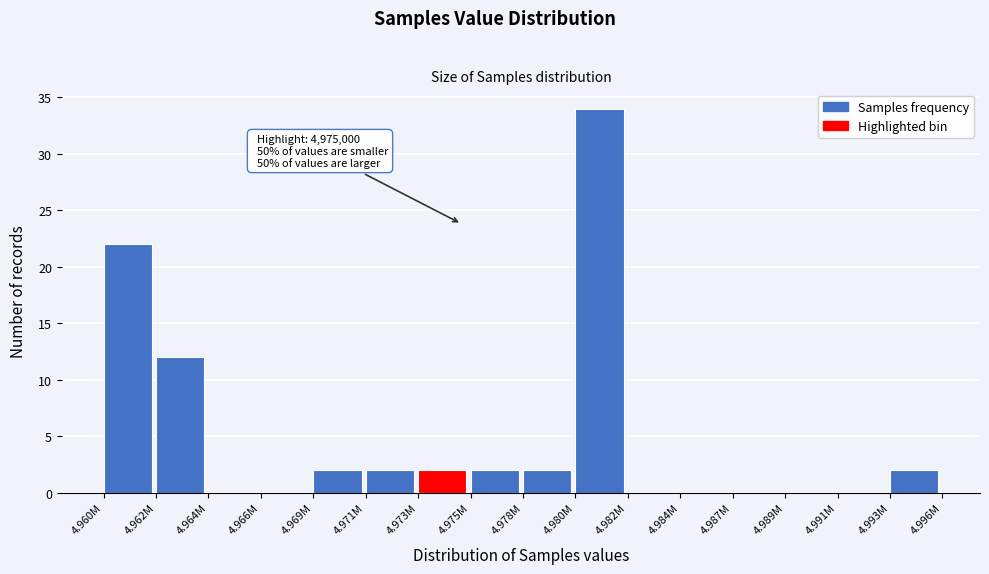

Reading left to right, transcribe all the data shown in this chart.

4.960M=22	4.962M=12	4.964M=0	4.966M=0	4.969M=2	4.971M=2	4.973M=2	4.975M=2	4.978M=2	4.980M=34	4.982M=0	4.984M=0	4.987M=0	4.989M=0	4.991M=0	4.993M=2